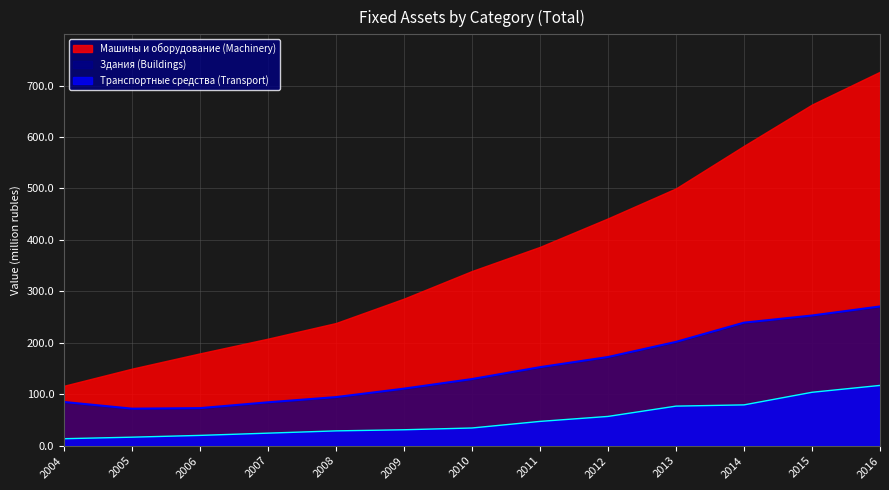

Which label corresponds to the smallest value in the chart?

2004